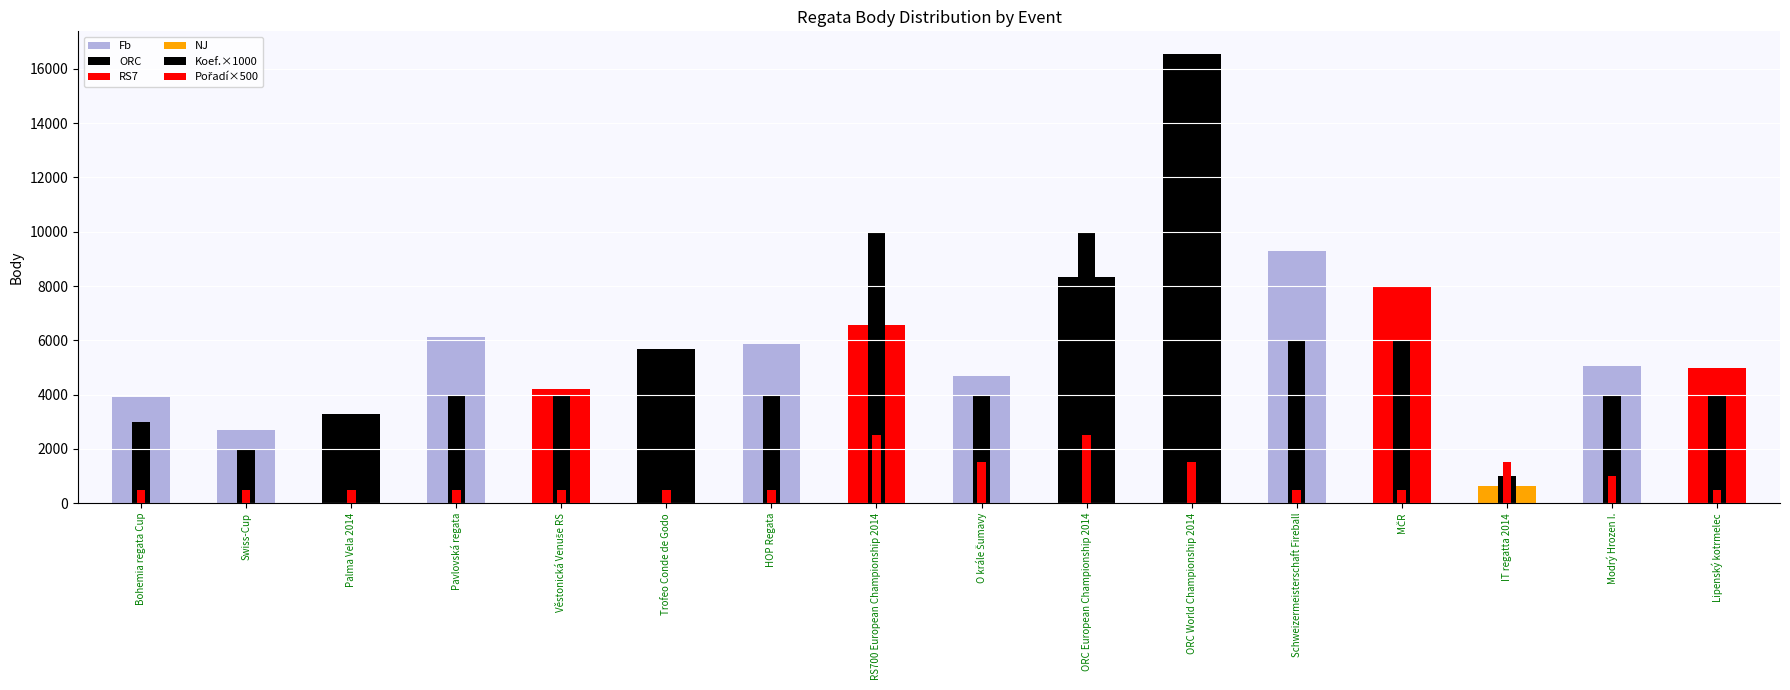

What is the difference between the second highest and minimum values in the Pořadí×500 series?

2000